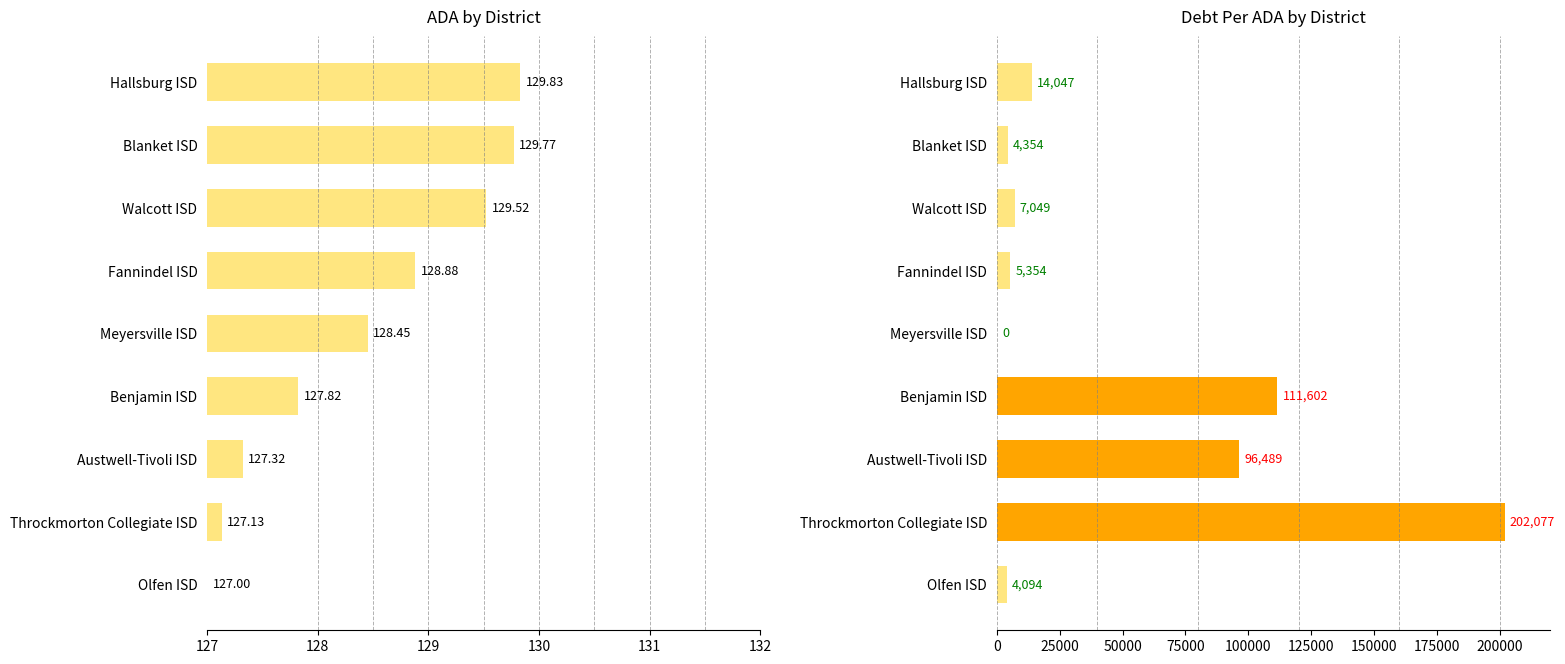

What is the highest value of the DebtPerADA series?

202076.6